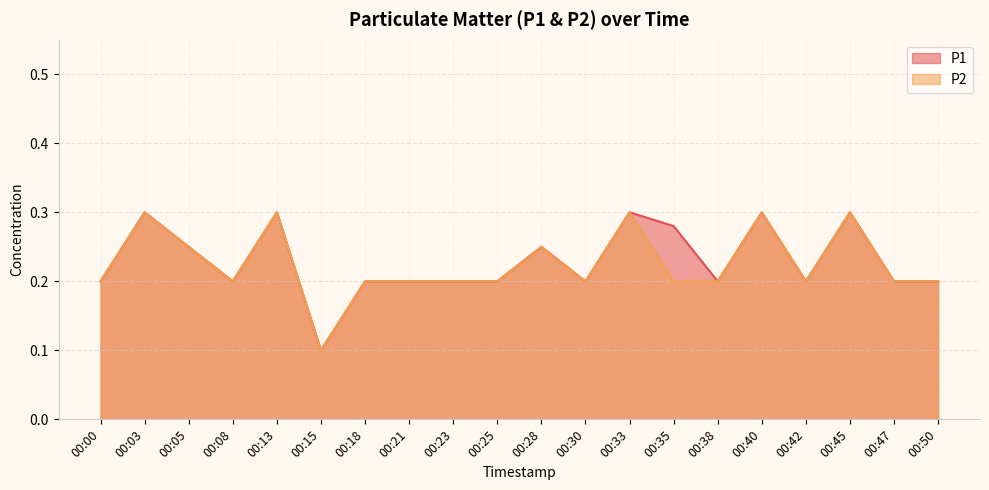

Which series has the largest total across all categories?

P1